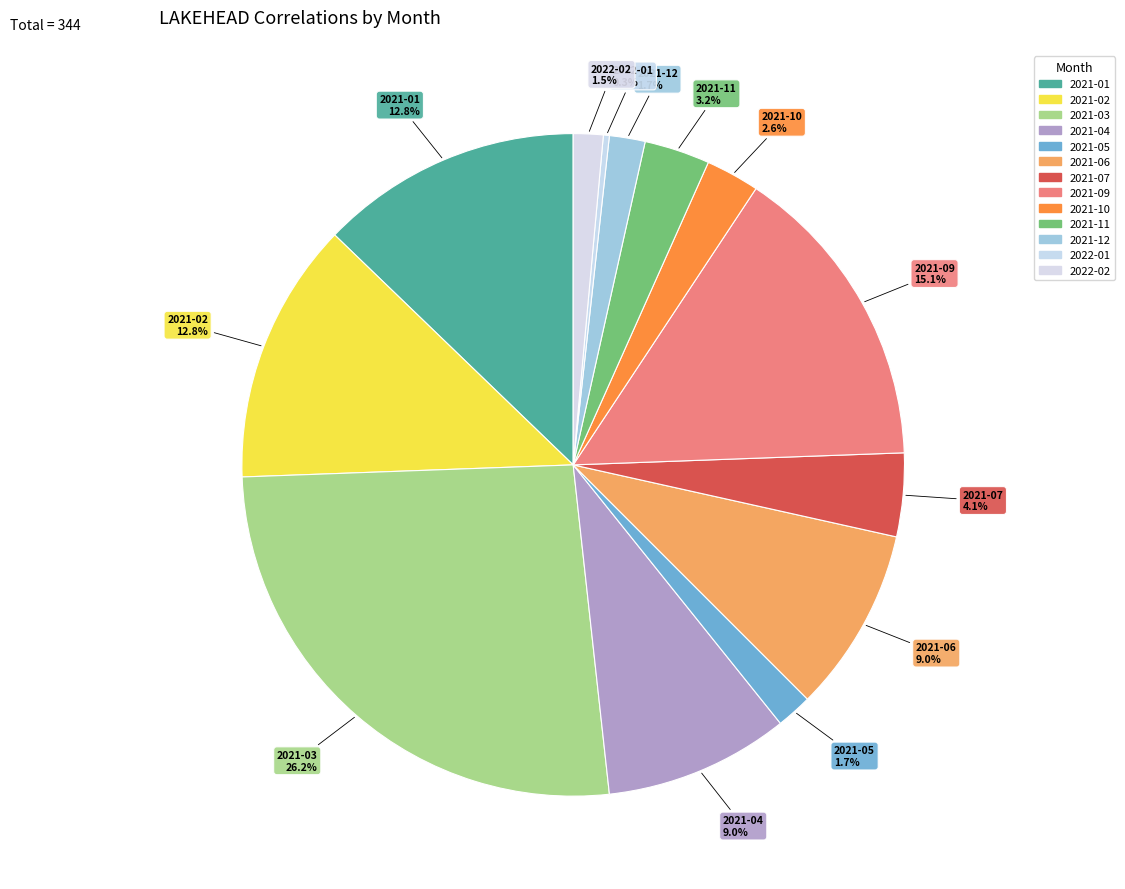

The 2021-07 slice represents 1% of the pie. True or false?

False